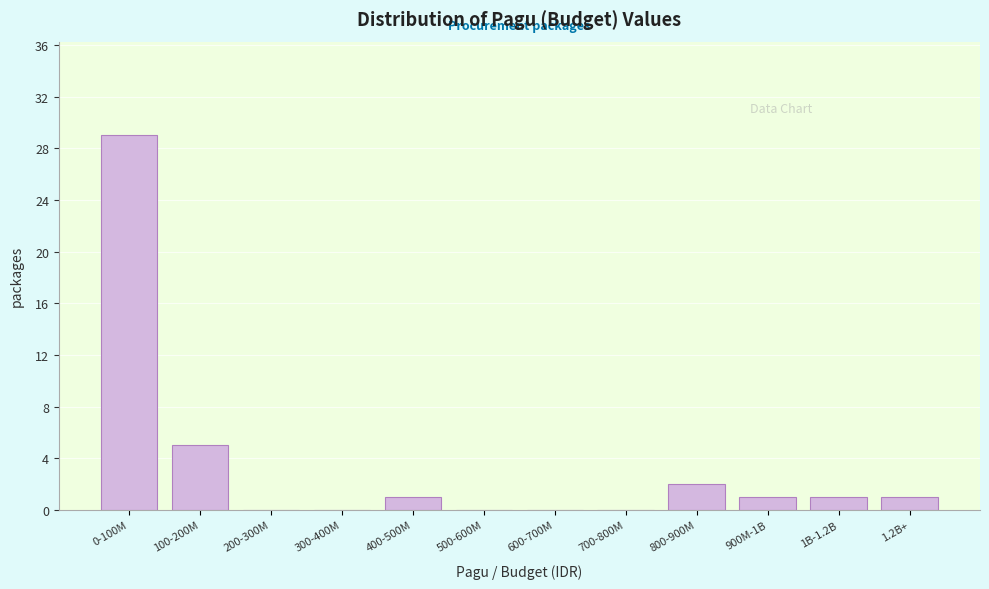

Reading left to right, list all the values displayed in this chart.

0-100M=29	100-200M=5	200-300M=0	300-400M=0	400-500M=1	500-600M=0	600-700M=0	700-800M=0	800-900M=2	900M-1B=1	1B-1.2B=1	1.2B+=1